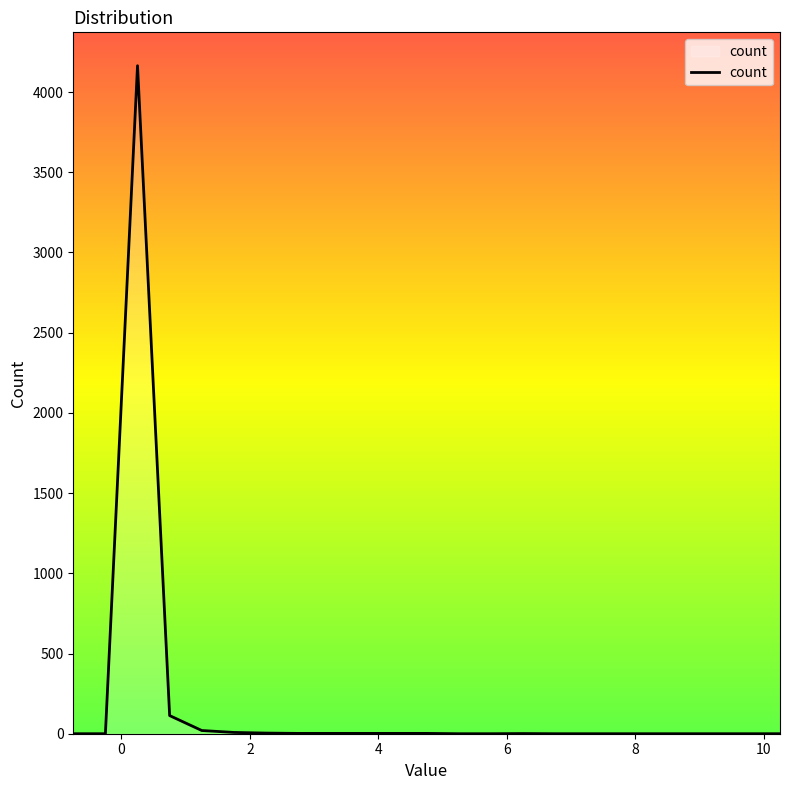

What is the difference between the maximum and minimum values?

4164